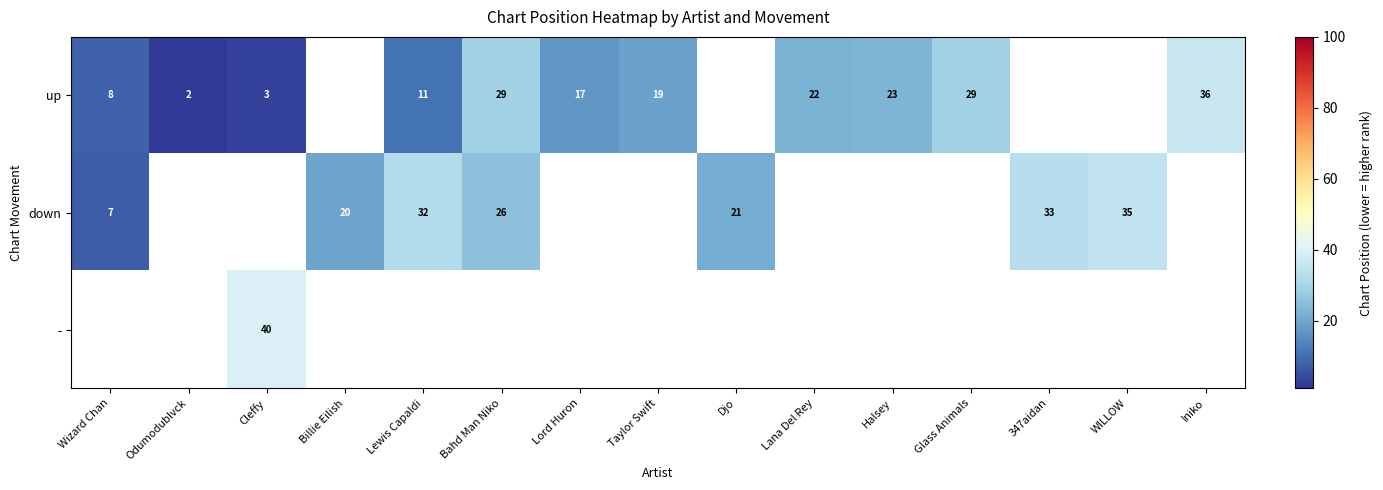

The down series shows 11 at Wizard Chan. True or false?

False